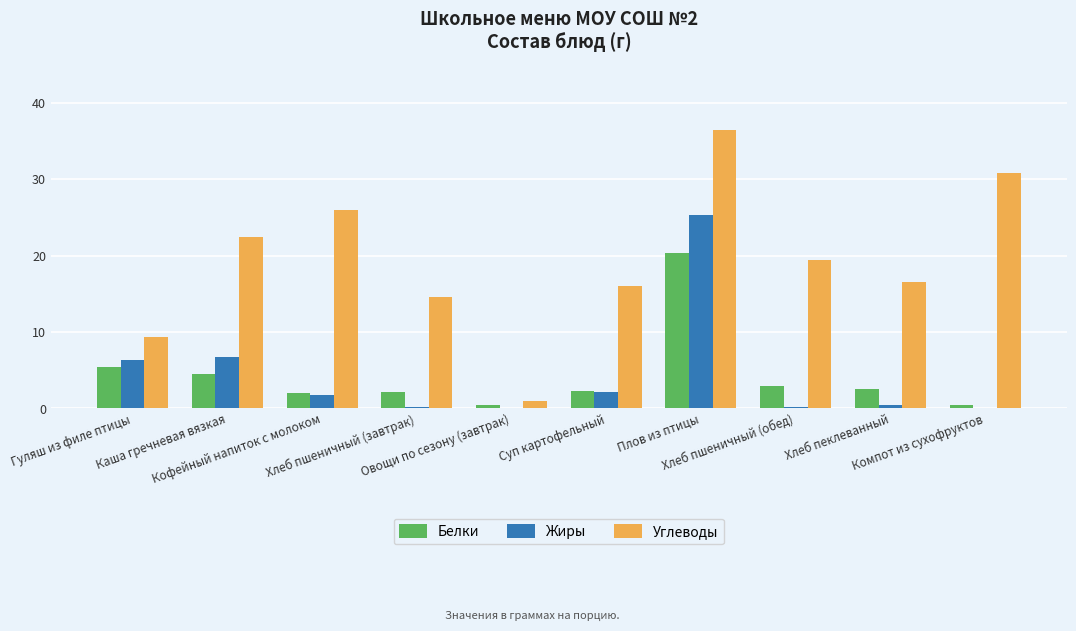

Which series has the largest total across all categories?

Углеводы